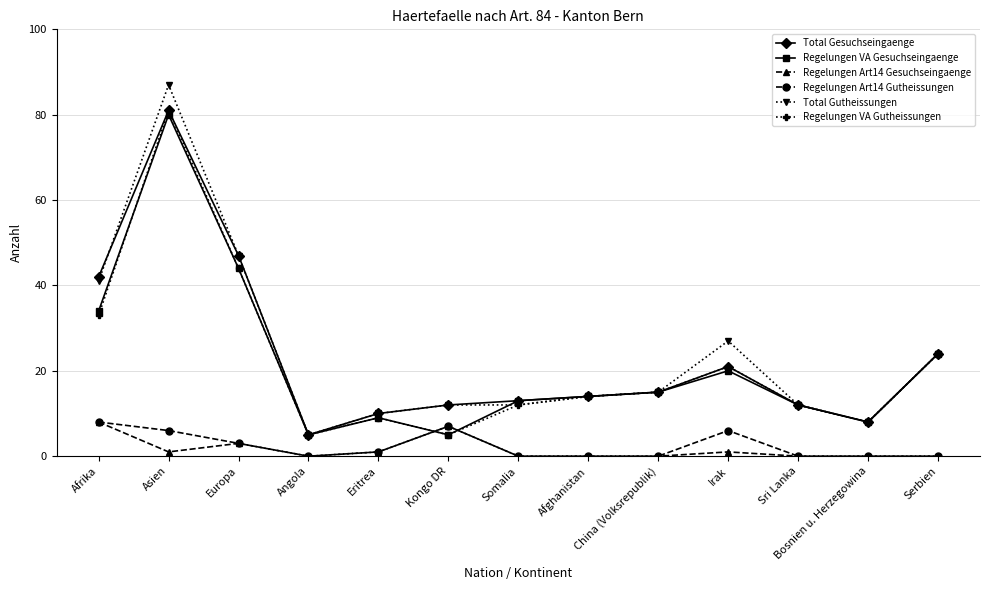

What is the difference between the second highest and minimum values in the Total Gesuchseingaenge series?

42